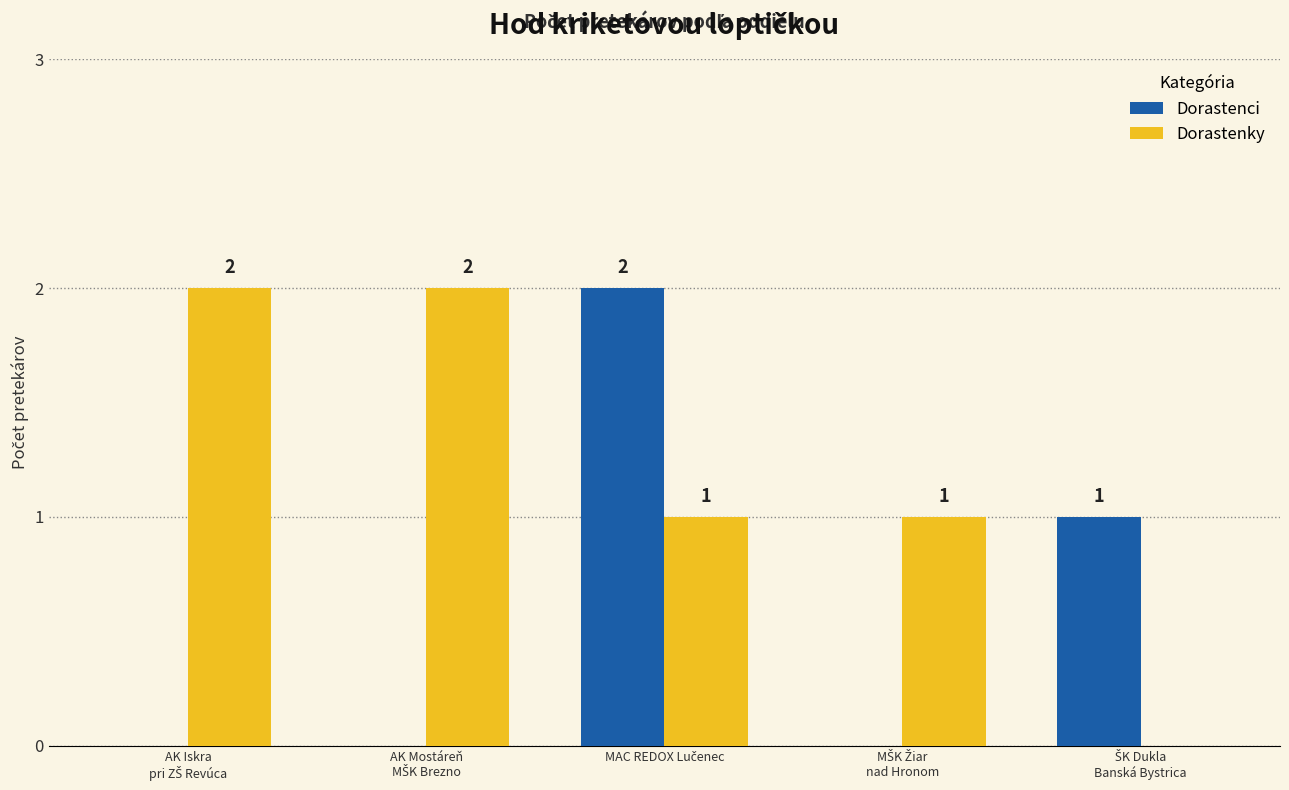

What is the sum of all Dorastenci values?

3